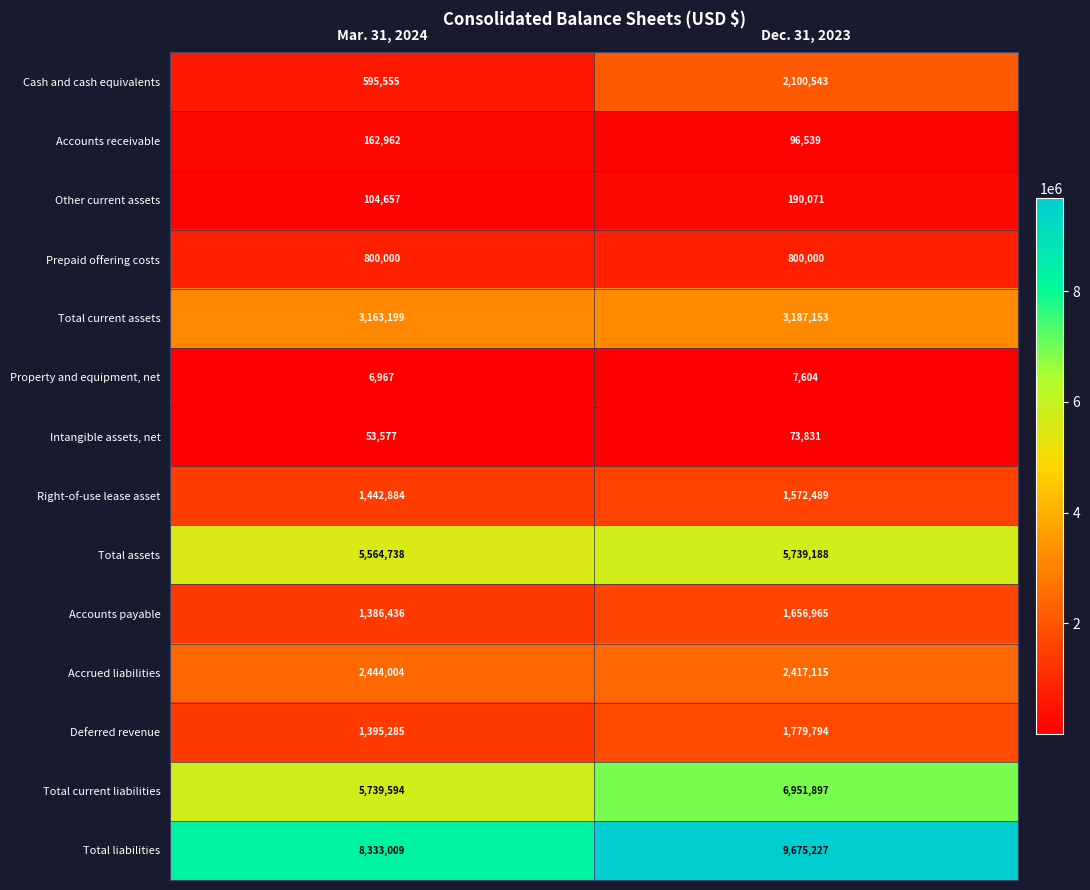

Is it true that Total liabilities equals 4708722 at Dec. 31, 2023?

False